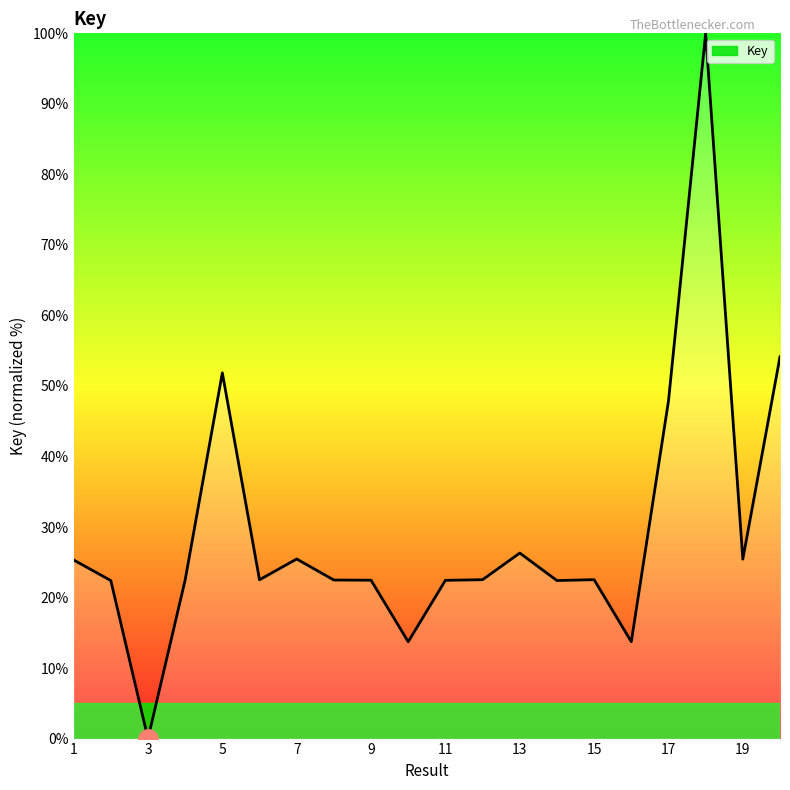

What is the maximum value shown in the chart?

100.0